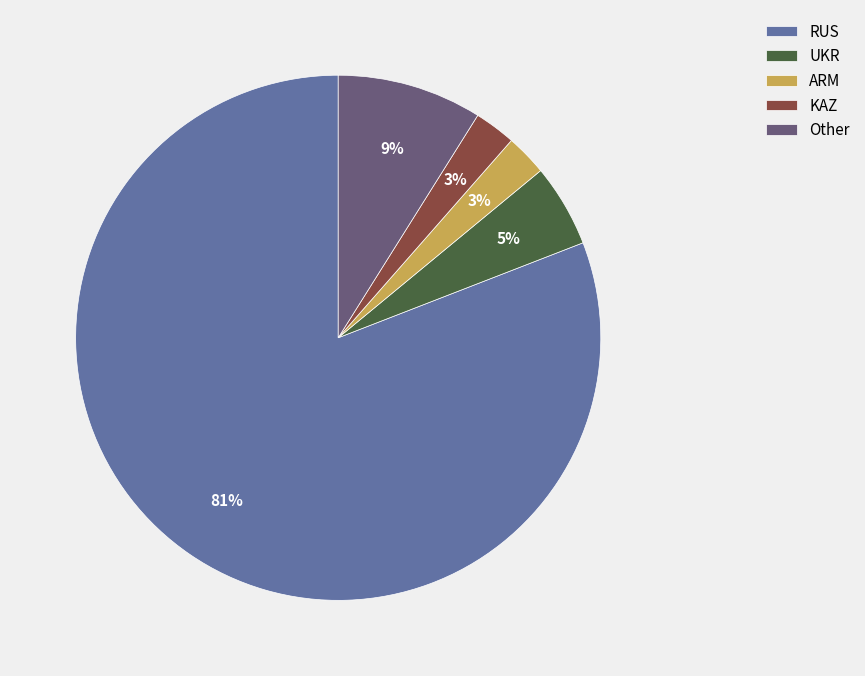

Which category has the biggest portion of the pie?

RUS